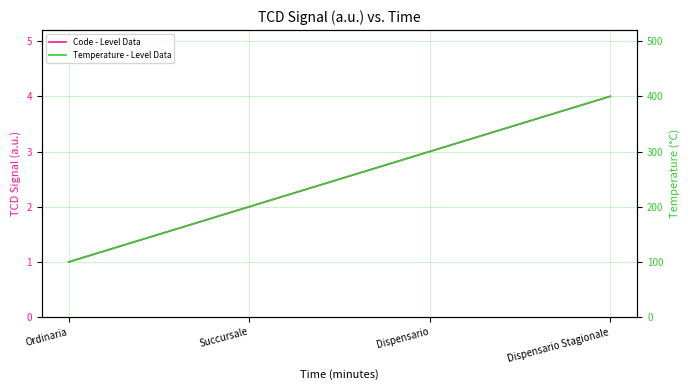

What is the spread (max minus min) of values at Succursale?

198